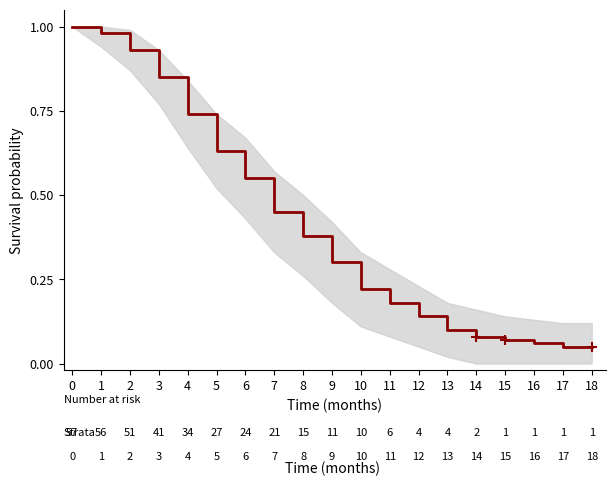

List the labels in order of value, largest first.

0, 1, 2, 3, 4, 5, 6, 7, 8, 9, 10, 11, 12, 13, 14, 15, 16, 17, 18